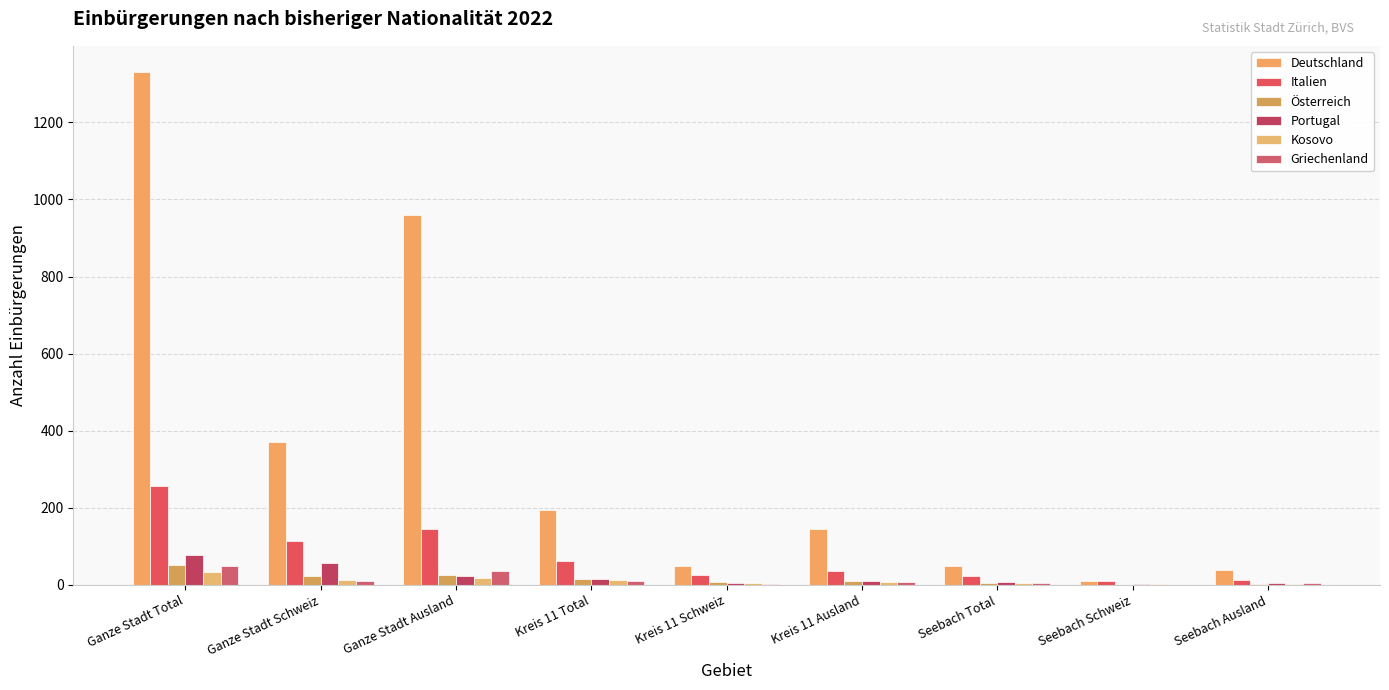

What is the difference between the maximum and second lowest values in the Österreich series?

48